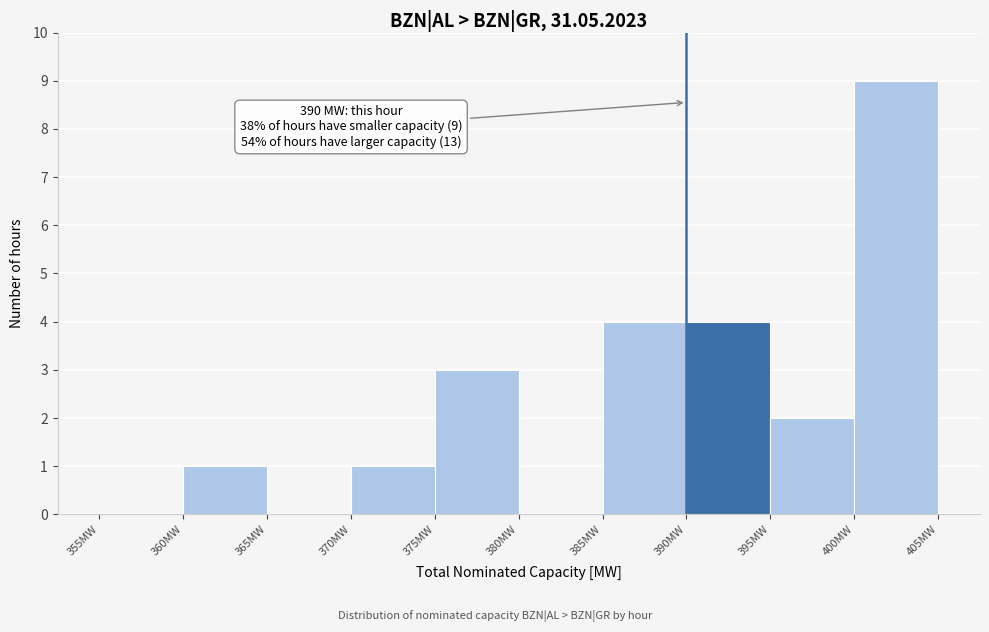

Over which range of the x-axis is the bar tallest?

400 to 405